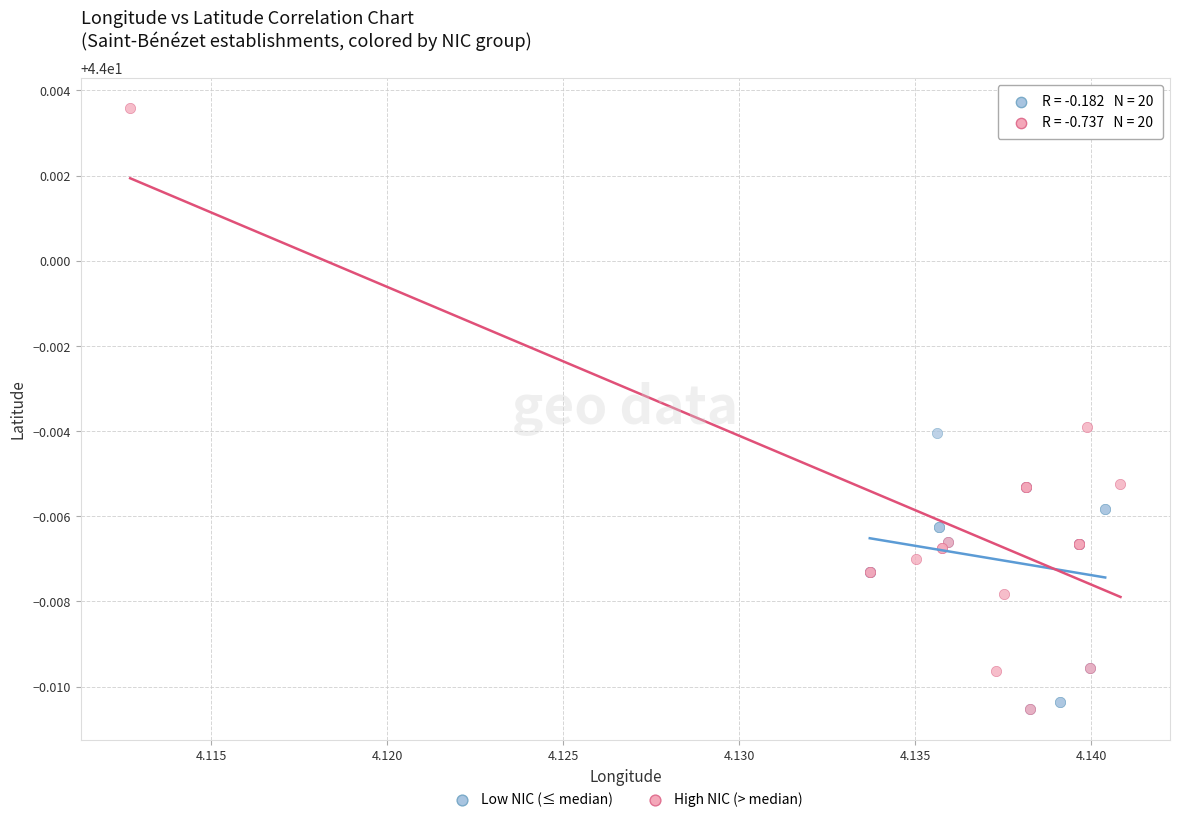

Which series contains the highest Y value?

High NIC (> median)